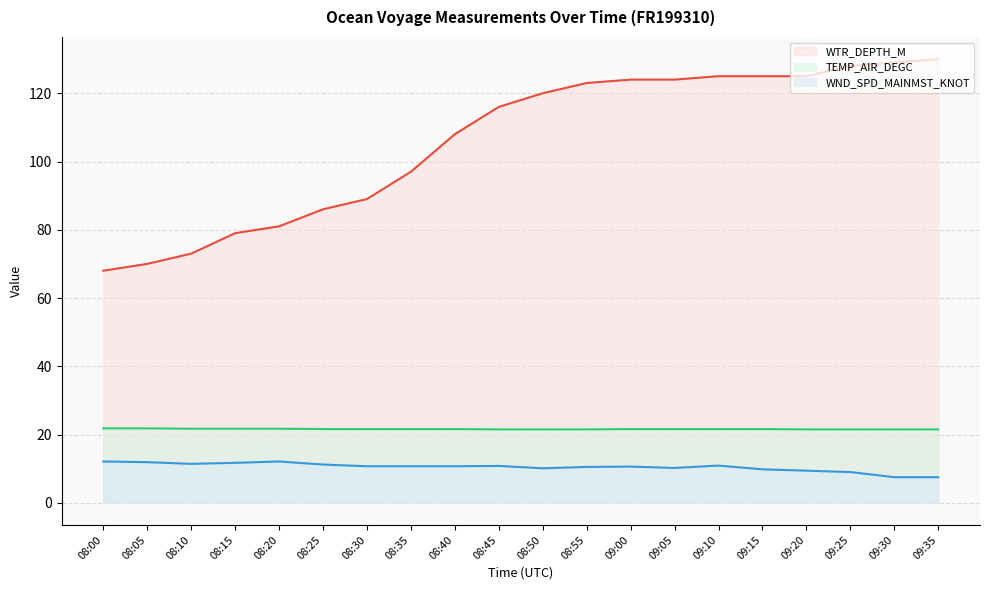

Is it true that WND_SPD_MAINMST_KNOT (line) equals 14.3 at 08:30?

False